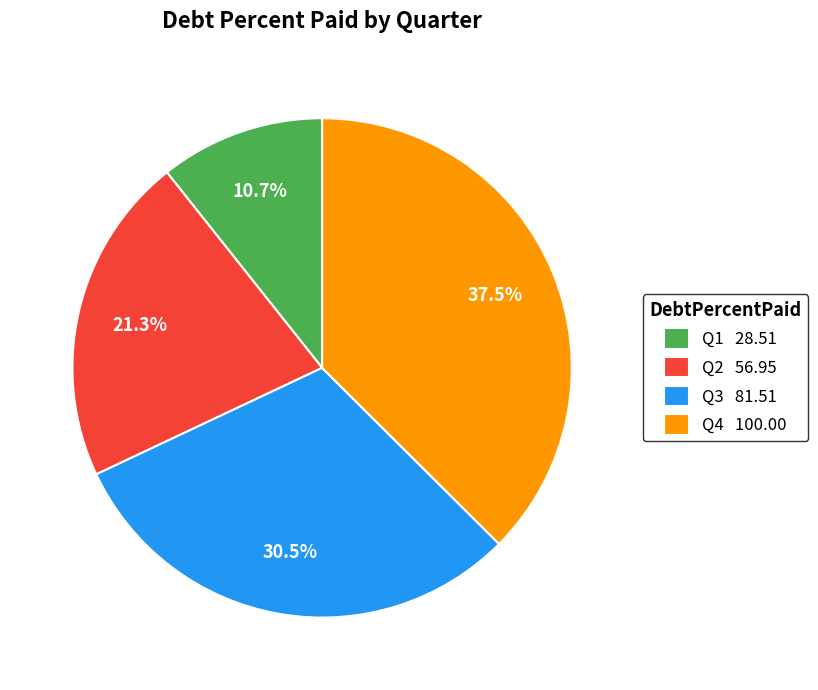

To the nearest percent, what is the average slice percentage?

25%